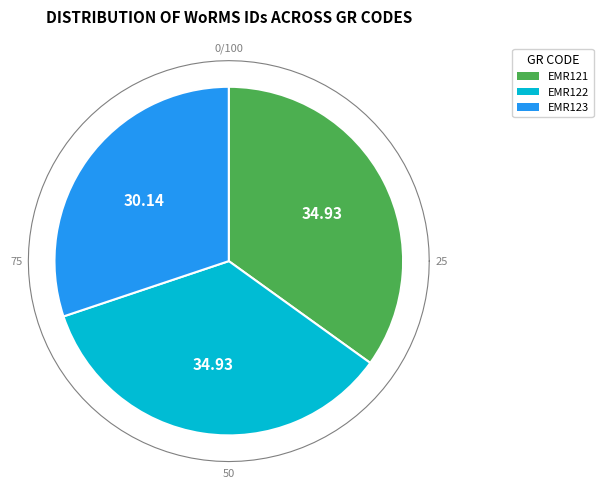

What percentage do EMR123 and EMR122 together represent?

65.1%